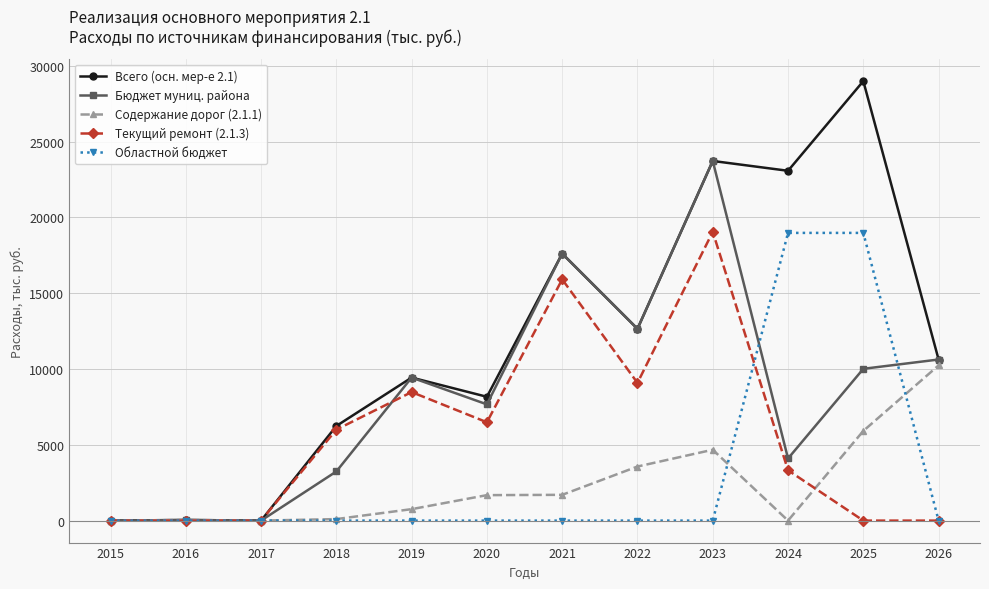

Count the number of categories in the chart.

12